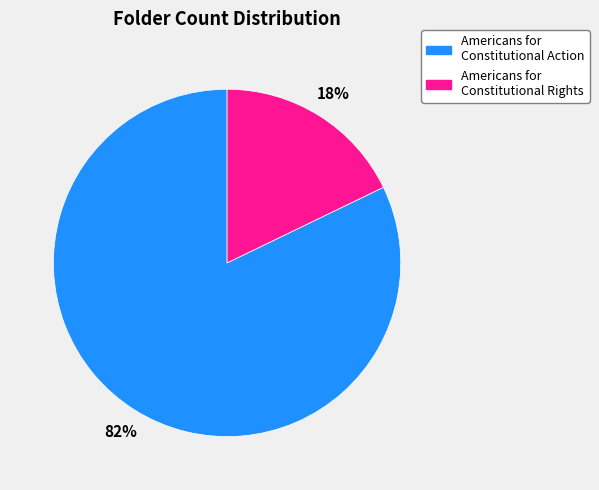

The Americans for Constitutional Action slice represents 74% of the pie. True or false?

False